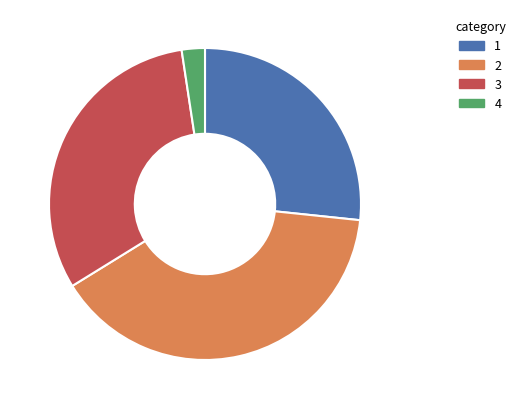

How many segments does this pie chart have?

4